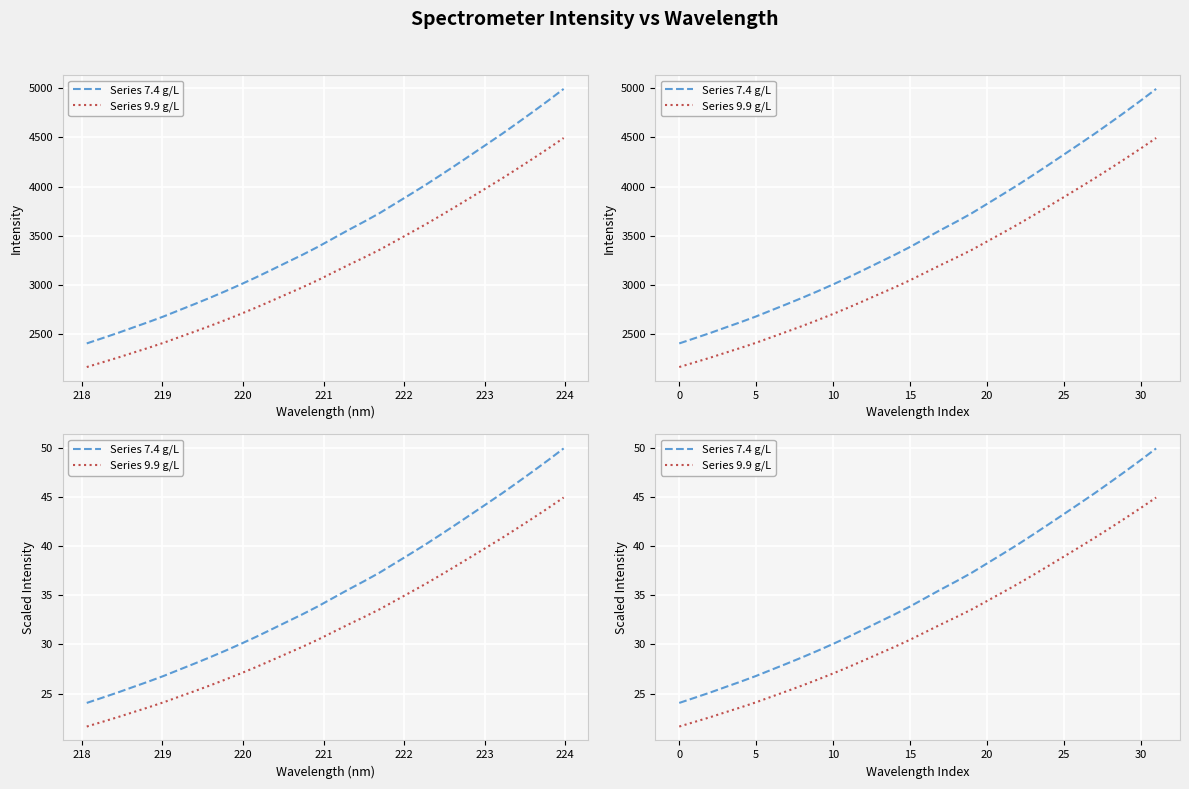

Reading right to left, what are all the values shown in this chart?

Series 7.4 g/L: 49.9	48.8	47.6	46.5	45.4	44.3	43.3	42.2	41.2	40.2	39.2	38.2	37.3	36.4	35.6	34.7	33.9	33.1	32.3	31.5	30.8	30.0	29.4	28.7	28.0	27.4	26.8	26.2	25.7	25.1	24.6	24.0
Series 9.9 g/L: 44.9	43.9	42.8	41.8	40.8	39.9	38.9	38.0	37.1	36.1	35.3	34.4	33.6	32.8	32.0	31.3	30.5	29.7	29.1	28.4	27.7	27.0	26.4	25.8	25.2	24.7	24.1	23.6	23.1	22.6	22.1	21.6